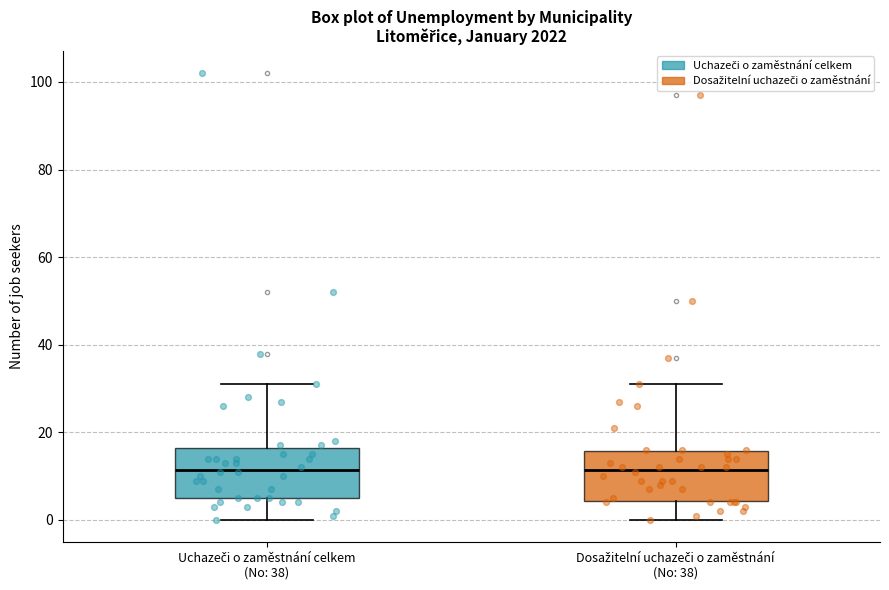

Reading left to right, transcribe this box plot: for each box, give where its median line is, the range the box spans, and where its two whiskers end, as read against the y-axis. The values are not printed on the chart, so give them approximately, as read against the axis.

Uchazeči o zaměstnání celkem (No: 38): median 12, box 6 to 16, whiskers 0 to 32
Dosažitelní uchazeči o zaměstnání (No: 38): median 12, box 4 to 16, whiskers 0 to 32